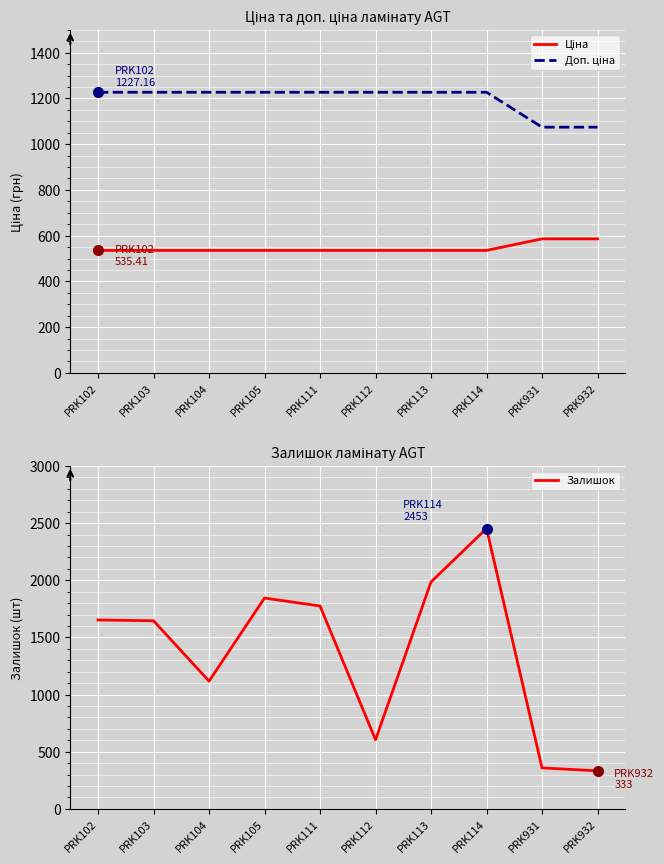

The Доп. ціна series shows 695.5 at PRK102. True or false?

False